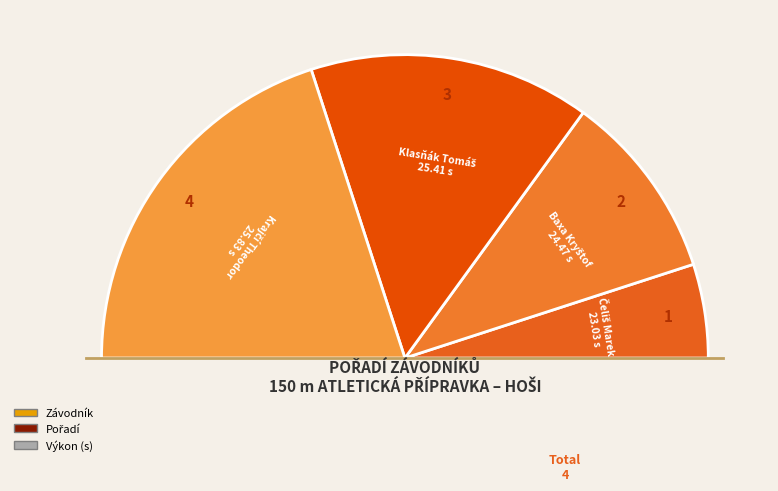

What is the smallest slice in the pie chart?

Čeliš Marek